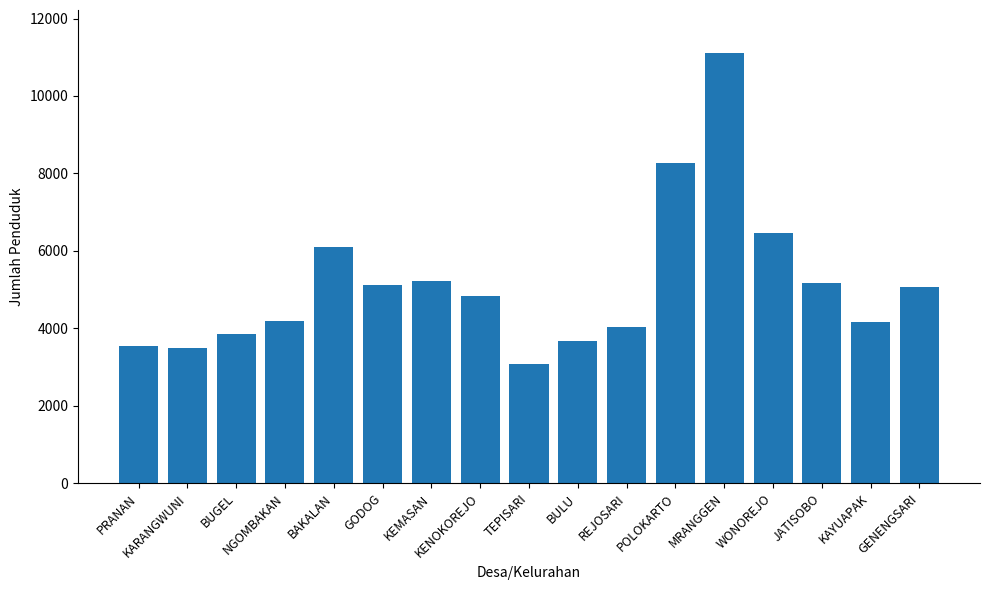

What is the maximum value shown in the chart?

11109